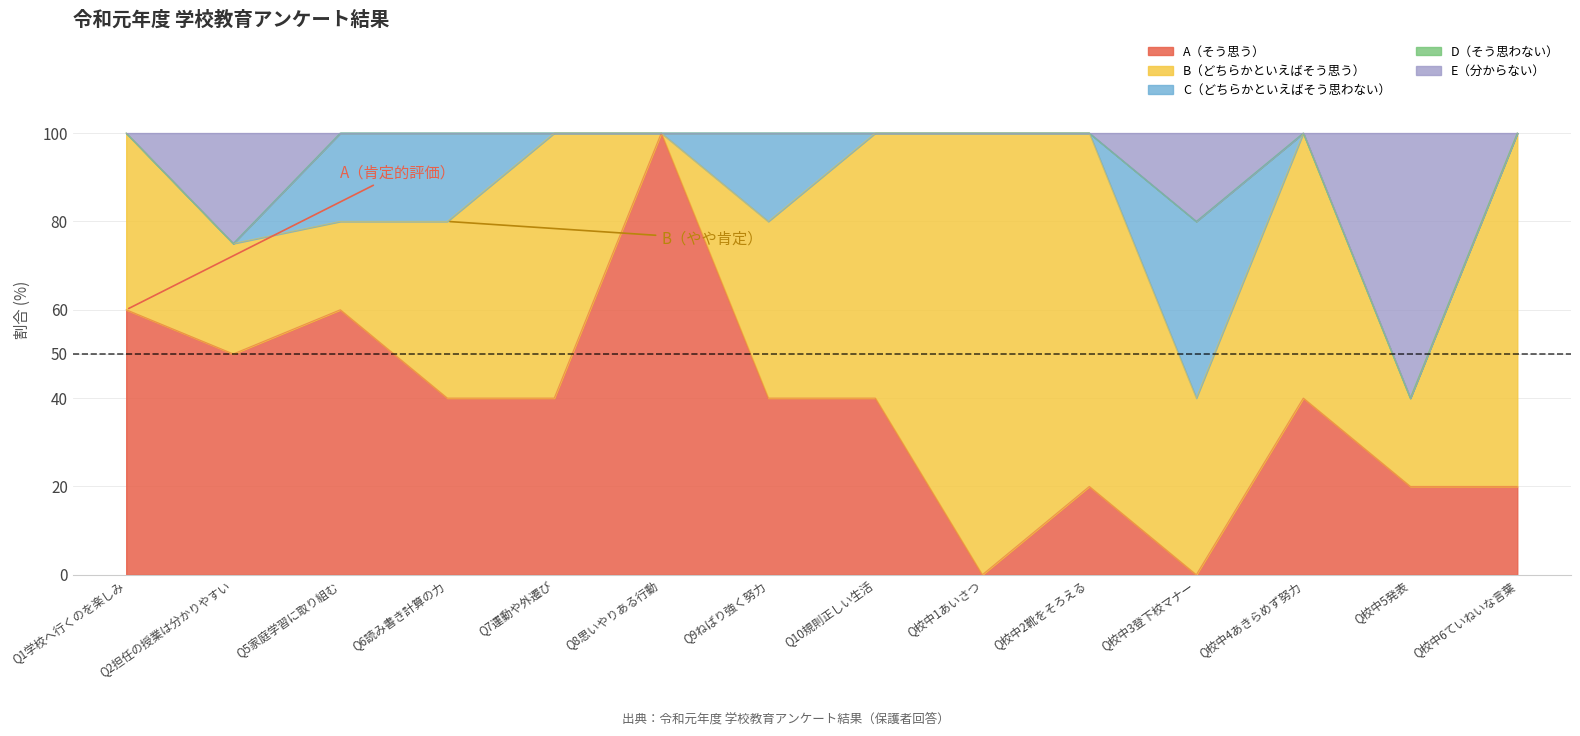

What is the average value of the E series?

8